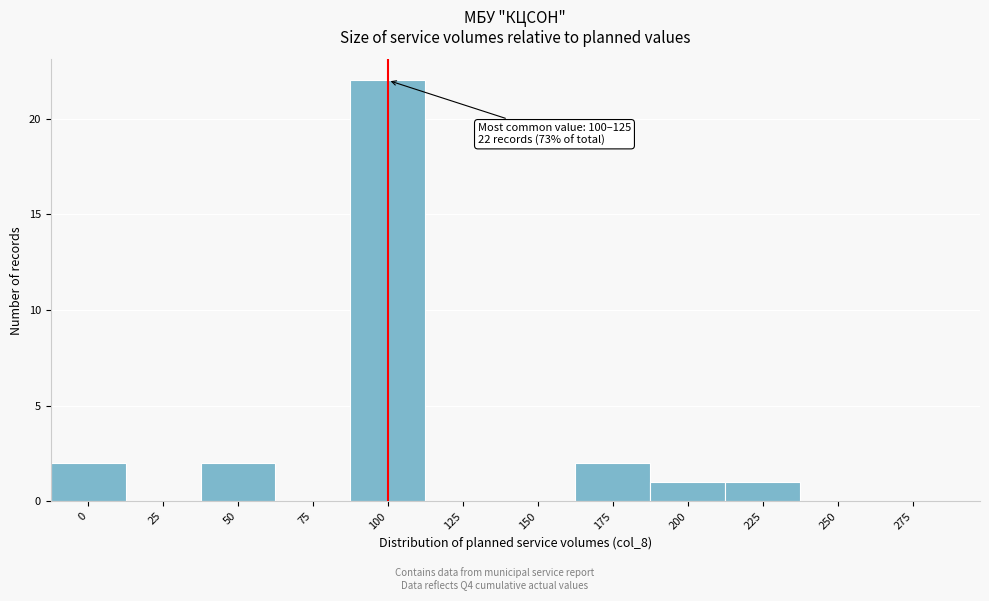

Reading right to left, list all the values displayed in this chart.

275=0	250=0	225=1	200=1	175=2	150=0	125=0	100=22	75=0	50=2	25=0	0=2